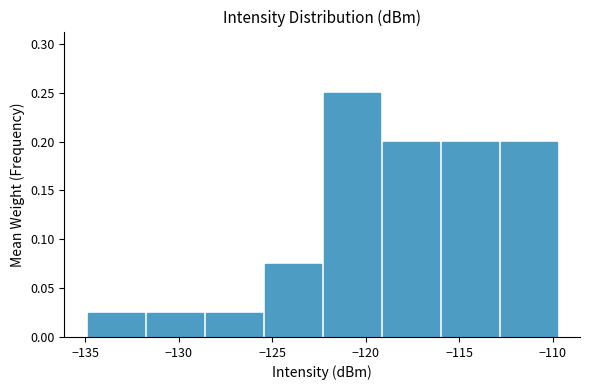

What is the height of the bar covering -128.5 to -125.5 on the x-axis? Neither the bar edges nor the heights are printed on the chart, so give them approximately, as read against the axes.

0.025